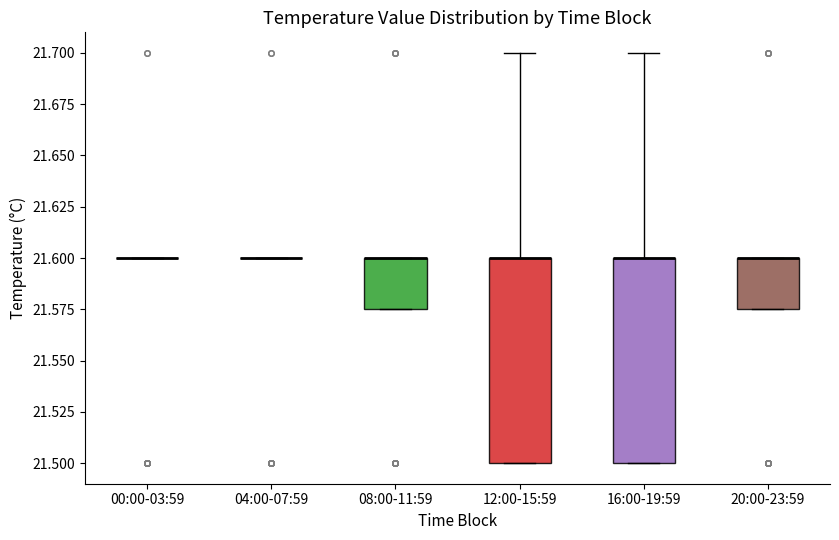

Reading left to right, read every box against the y-axis: the position of its median line, the range the box covers, and the ends of its whiskers. The values are not printed on the chart, so give them approximately, as read against the axis.

00:00-03:59: box collapsed to a line at 21.600, whiskers 21.600 to 21.600
04:00-07:59: box collapsed to a line at 21.600, whiskers 21.600 to 21.600
08:00-11:59: median 21.600 (drawn on the box's upper edge), box 21.575 to 21.600, whiskers 21.575 to 21.600
12:00-15:59: median 21.600 (drawn on the box's upper edge), box 21.500 to 21.600, whiskers 21.500 to 21.700
16:00-19:59: median 21.600 (drawn on the box's upper edge), box 21.500 to 21.600, whiskers 21.500 to 21.700
20:00-23:59: median 21.600 (drawn on the box's upper edge), box 21.575 to 21.600, whiskers 21.575 to 21.600